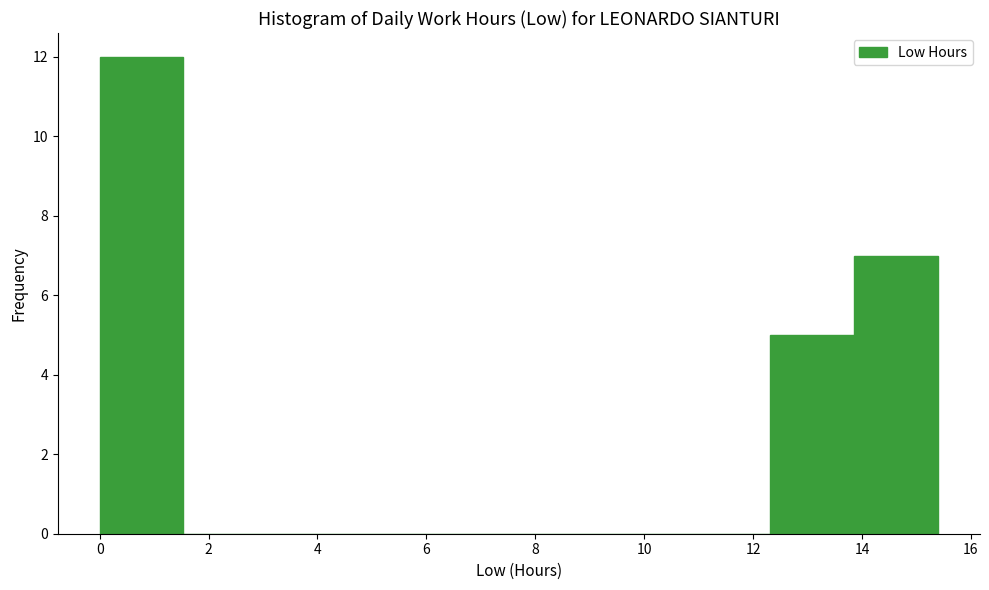

How tall is the bar that spans 0.0 to 1.6 on the x-axis? Neither the bar edges nor the heights are printed on the chart, so give them approximately, as read against the axes.

12